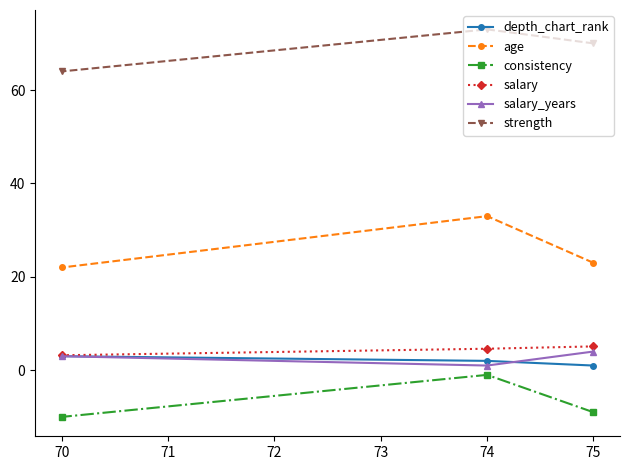

What is the average value of the consistency series?

-6.7